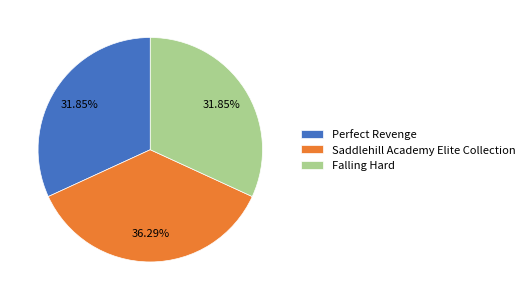

The Perfect Revenge slice represents 32% of the pie. True or false?

True